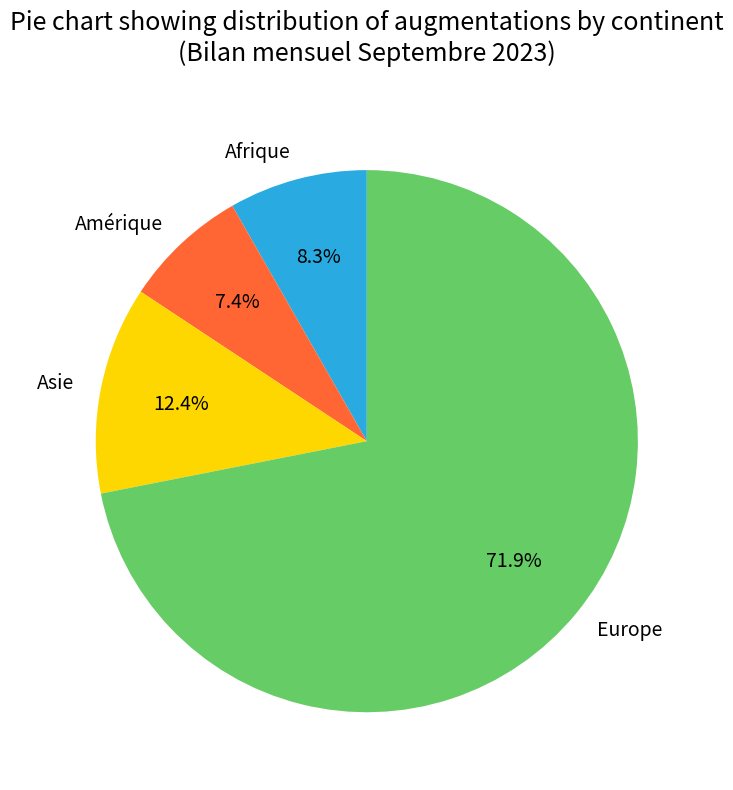

Count the number of slices in the pie.

4